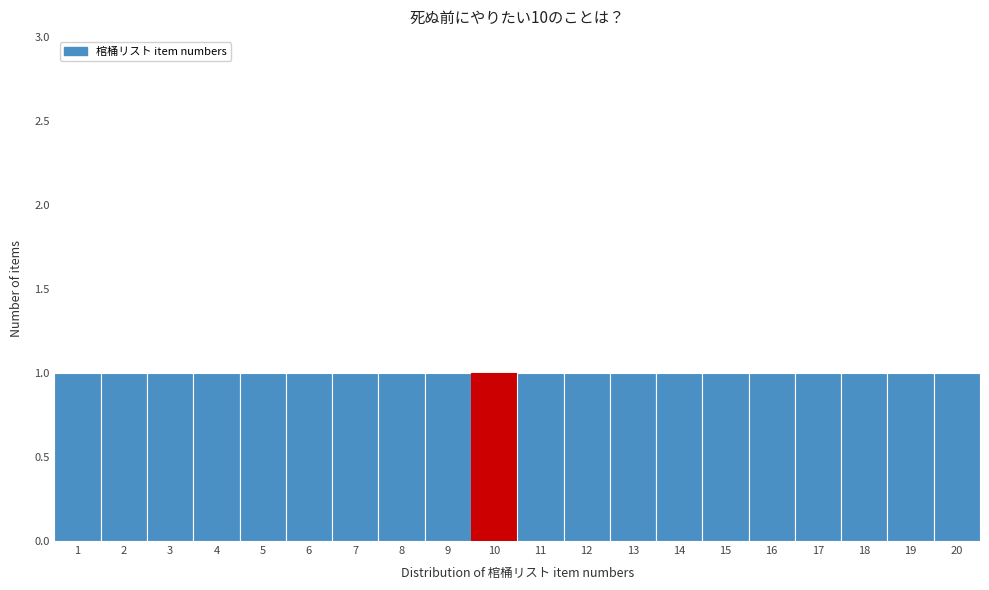

Reading left to right, transcribe this chart: for each bar, give the range it covers on the x-axis and its height. The values are not printed on the chart, so give them approximately, as read against the axis.

0.5 to 1.5: 1
1.5 to 2.5: 1
2.5 to 3.5: 1
3.5 to 4.5: 1
4.5 to 5.5: 1
5.5 to 6.5: 1
6.5 to 7.5: 1
7.5 to 8.5: 1
8.5 to 9.5: 1
9.5 to 10.5: 1
10.5 to 11.5: 1
11.5 to 12.5: 1
12.5 to 13.5: 1
13.5 to 14.5: 1
14.5 to 15.5: 1
15.5 to 16.5: 1
16.5 to 17.5: 1
17.5 to 18.5: 1
18.5 to 19.5: 1
19.5 to 20.5: 1